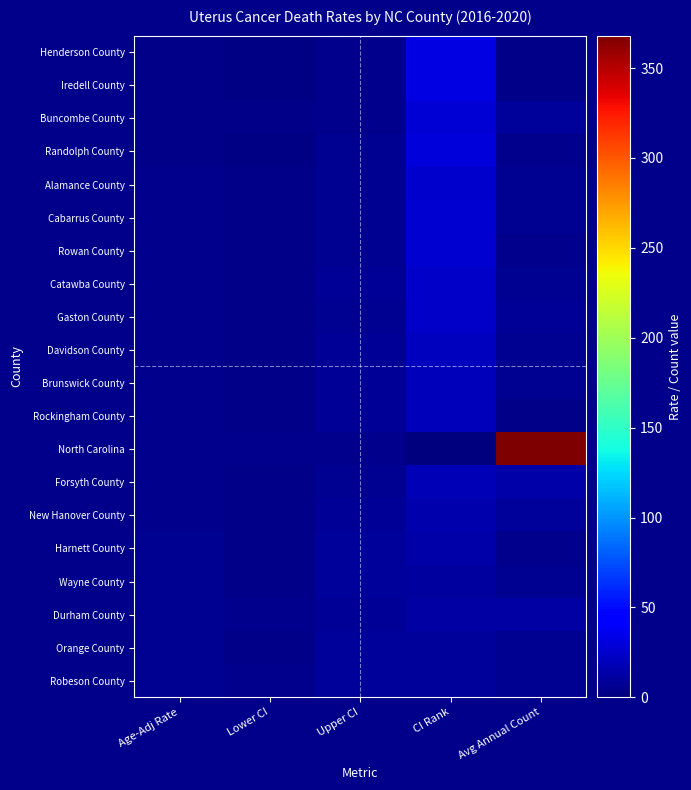

Reading right to left, what are all the values shown in this chart?

Henderson County: Avg Annual Count=4.0	CI Rank=32.0	Upper CI=5.0	Lower CI=1.7	Age-Adj Rate=2.9
Iredell County: Avg Annual Count=4.0	CI Rank=33.0	Upper CI=4.6	Lower CI=1.7	Age-Adj Rate=2.9
Buncombe County: Avg Annual Count=9.0	CI Rank=28.0	Upper CI=5.7	Lower CI=3.1	Age-Adj Rate=4.2
Randolph County: Avg Annual Count=5.0	CI Rank=29.0	Upper CI=6.4	Lower CI=2.6	Age-Adj Rate=4.2
Alamance County: Avg Annual Count=6.0	CI Rank=25.0	Upper CI=7.0	Lower CI=3.2	Age-Adj Rate=4.8
Cabarrus County: Avg Annual Count=6.0	CI Rank=26.0	Upper CI=6.7	Lower CI=3.1	Age-Adj Rate=4.6
Rowan County: Avg Annual Count=5.0	CI Rank=27.0	Upper CI=7.1	Lower CI=2.9	Age-Adj Rate=4.6
Catawba County: Avg Annual Count=6.0	CI Rank=23.0	Upper CI=7.2	Lower CI=3.3	Age-Adj Rate=4.9
Gaston County: Avg Annual Count=8.0	CI Rank=24.0	Upper CI=6.8	Lower CI=3.5	Age-Adj Rate=4.9
Davidson County: Avg Annual Count=6.0	CI Rank=21.0	Upper CI=7.2	Lower CI=3.4	Age-Adj Rate=5.0
Brunswick County: Avg Annual Count=6.0	CI Rank=20.0	Upper CI=7.9	Lower CI=3.1	Age-Adj Rate=5.0
Rockingham County: Avg Annual Count=4.0	CI Rank=19.0	Upper CI=8.1	Lower CI=3.0	Age-Adj Rate=5.0
North Carolina: Avg Annual Count=368.0	CI Rank=0.0	Upper CI=5.3	Lower CI=4.8	Age-Adj Rate=5.0
Forsyth County: Avg Annual Count=14.0	CI Rank=18.0	Upper CI=6.6	Lower CI=4.0	Age-Adj Rate=5.1
New Hanover County: Avg Annual Count=9.0	CI Rank=15.0	Upper CI=7.2	Lower CI=3.8	Age-Adj Rate=5.3
Harnett County: Avg Annual Count=5.0	CI Rank=13.0	Upper CI=8.9	Lower CI=3.7	Age-Adj Rate=5.9
Wayne County: Avg Annual Count=6.0	CI Rank=11.0	Upper CI=8.7	Lower CI=3.9	Age-Adj Rate=5.9
Durham County: Avg Annual Count=12.0	CI Rank=12.0	Upper CI=7.7	Lower CI=4.4	Age-Adj Rate=5.9
Orange County: Avg Annual Count=6.0	CI Rank=10.0	Upper CI=9.2	Lower CI=4.2	Age-Adj Rate=6.3
Robeson County: Avg Annual Count=6.0	CI Rank=9.0	Upper CI=9.5	Lower CI=4.4	Age-Adj Rate=6.6